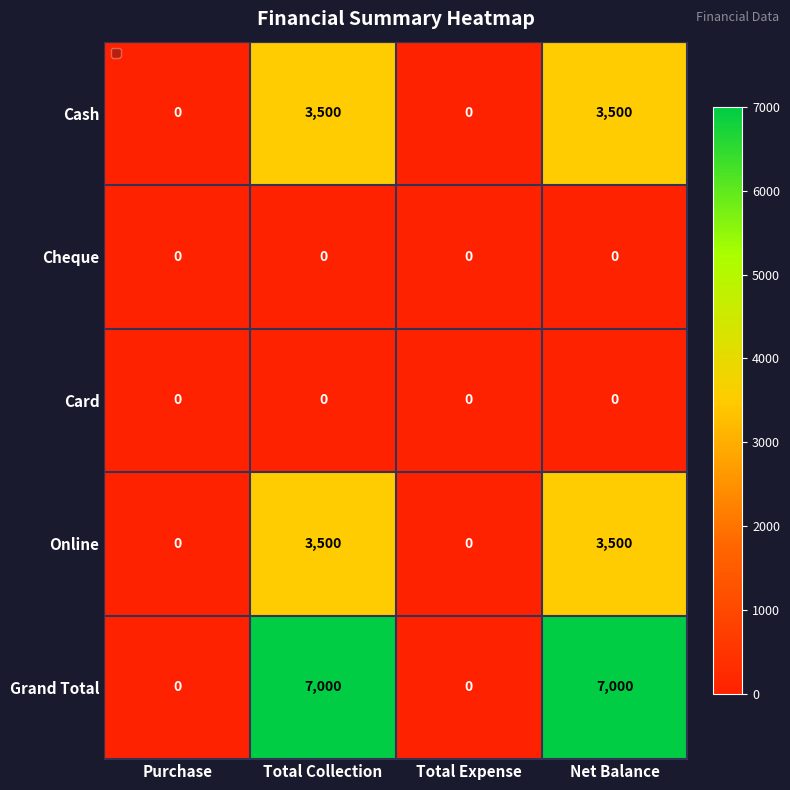

Reading left to right, what are all the values shown in this chart?

Cash: Purchase=0	Total Collection=3500	Total Expense=0	Net Balance=3500
Cheque: Purchase=0	Total Collection=0	Total Expense=0	Net Balance=0
Card: Purchase=0	Total Collection=0	Total Expense=0	Net Balance=0
Online: Purchase=0	Total Collection=3500	Total Expense=0	Net Balance=3500
Grand Total: Purchase=0	Total Collection=7000	Total Expense=0	Net Balance=7000